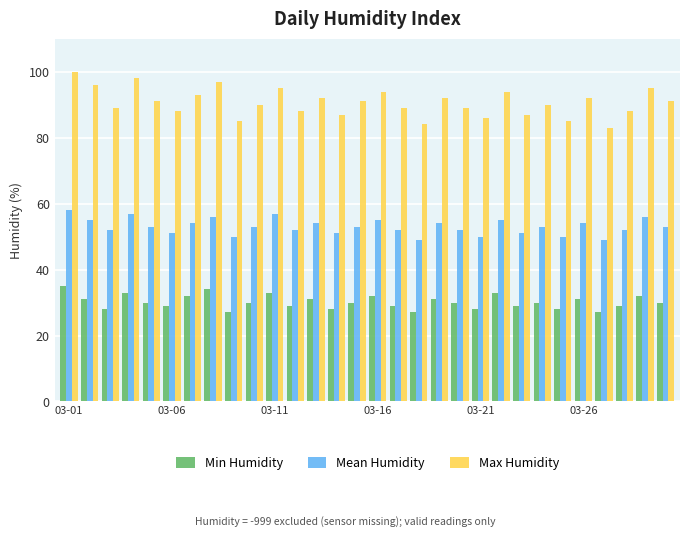

What is the minimum value for Max Humidity?

83